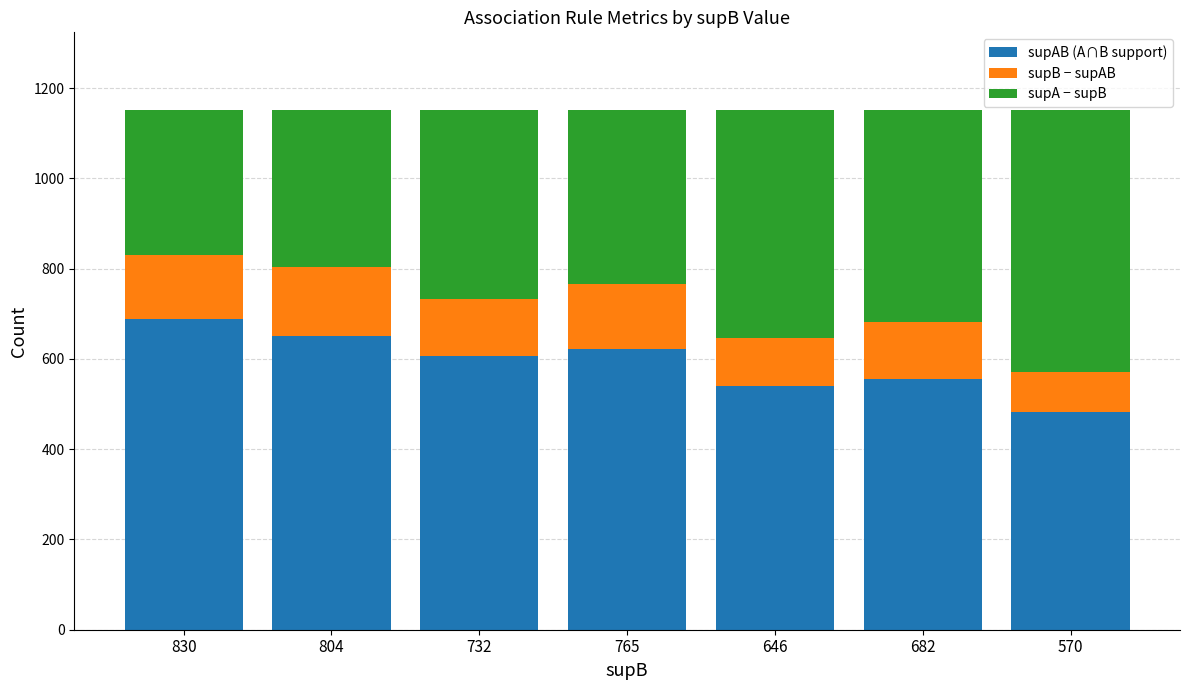

Reading right to left, what are the values for supAB (A∩B support)?

483	556	541	623	607	650	688